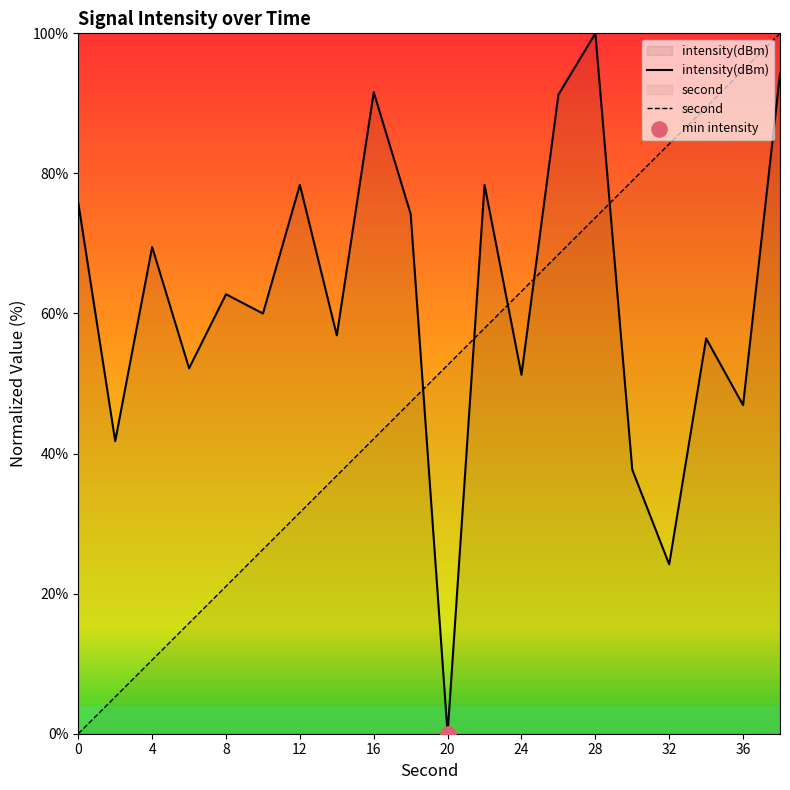

Which series has the largest Y range (max minus min)?

second